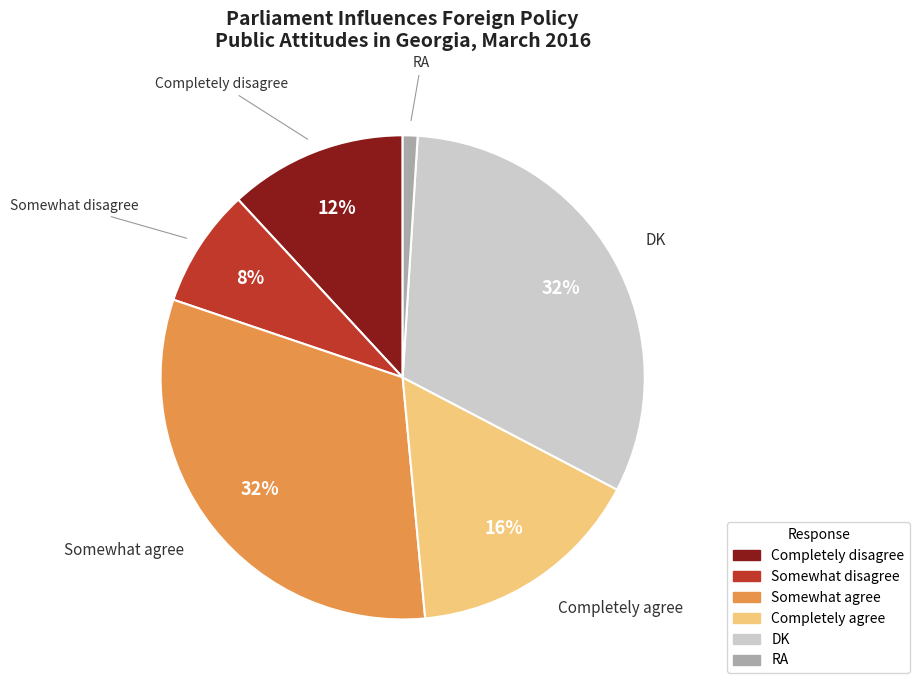

To the nearest percent, what is the average slice percentage?

17%